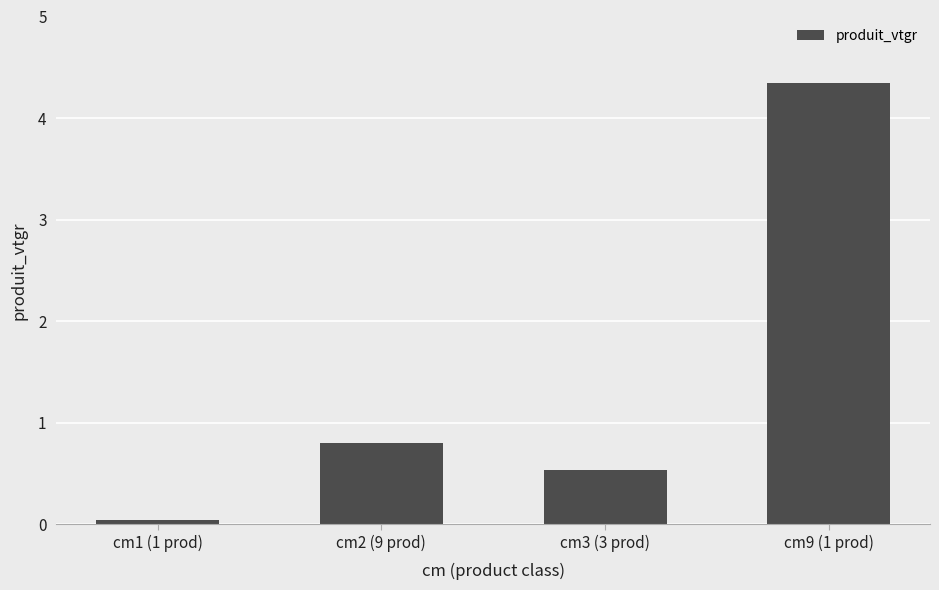

Between cm1 (1 prod) and cm3 (3 prod), which is larger?

cm3 (3 prod)